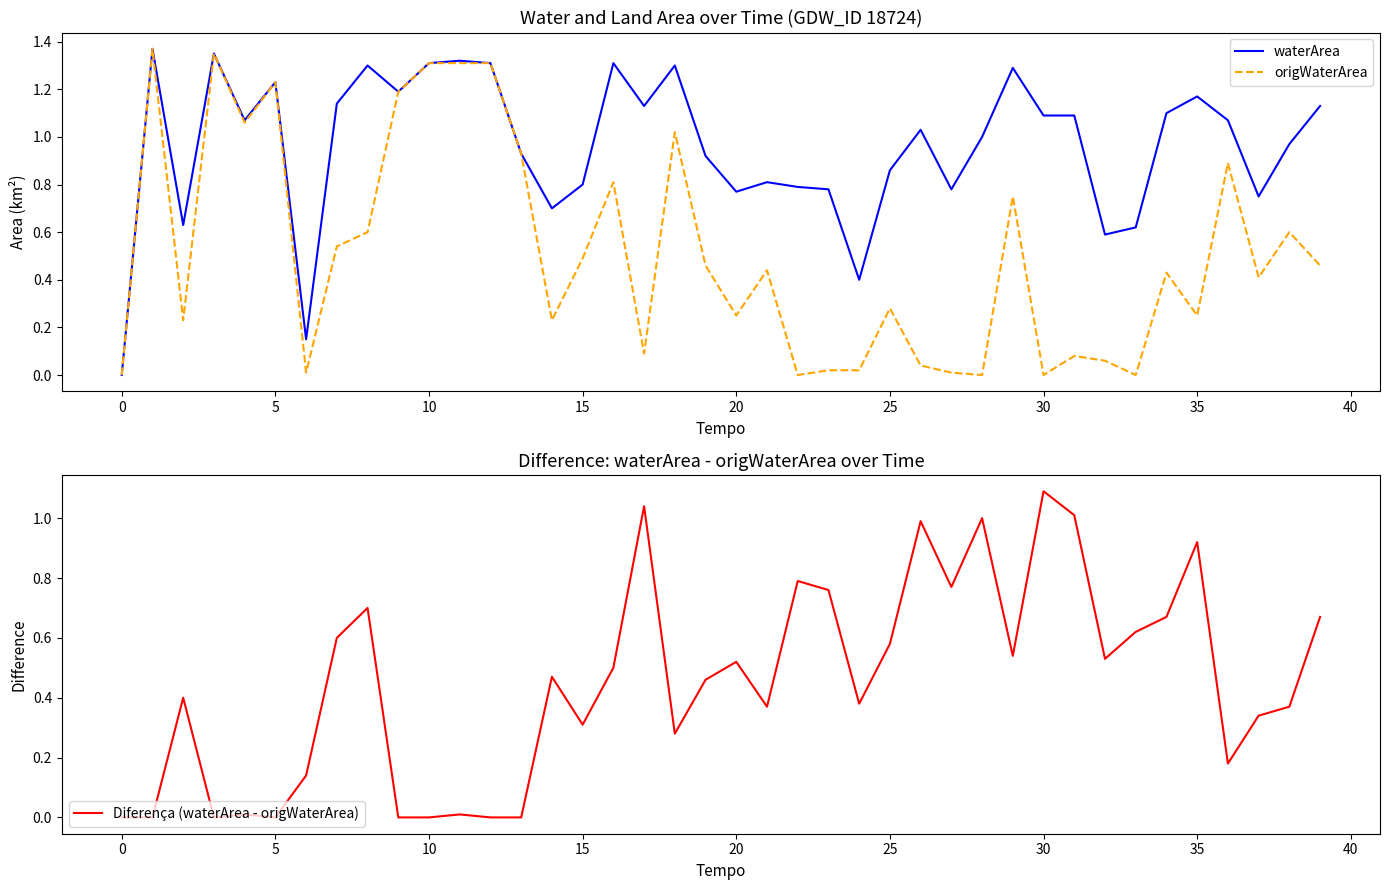

What is the difference between the waterArea values at 21 and 33?

0.2